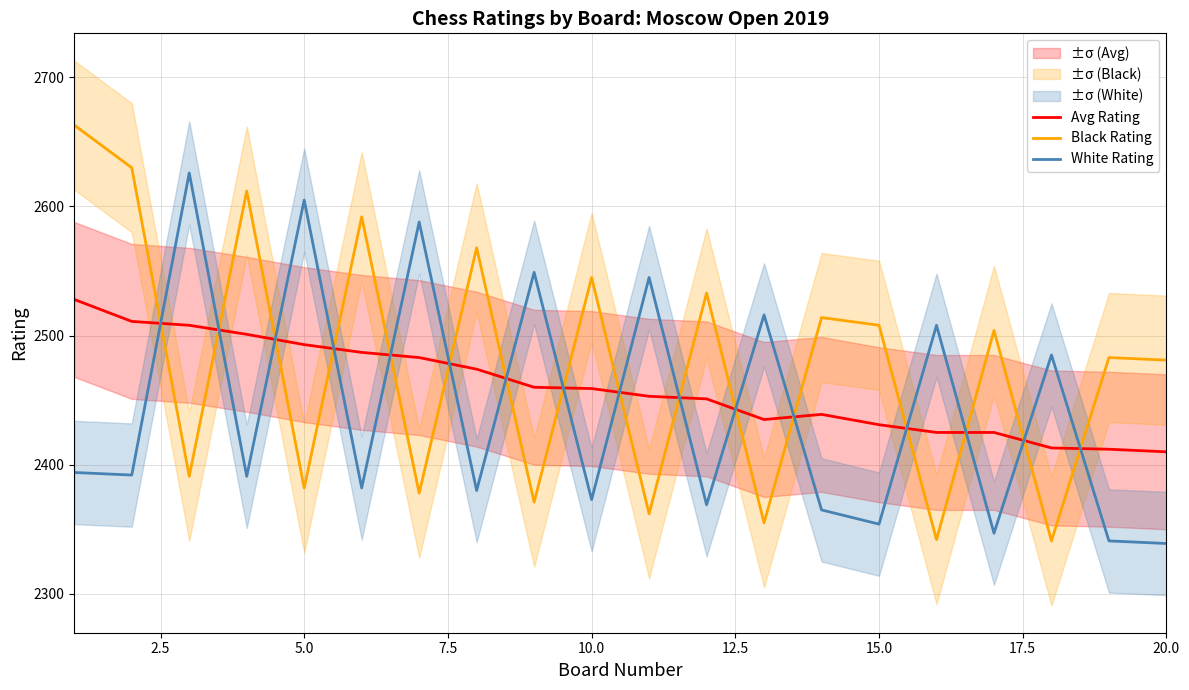

List the series in order of their peak value, lowest first.

Avg Rating, White Rating, Black Rating